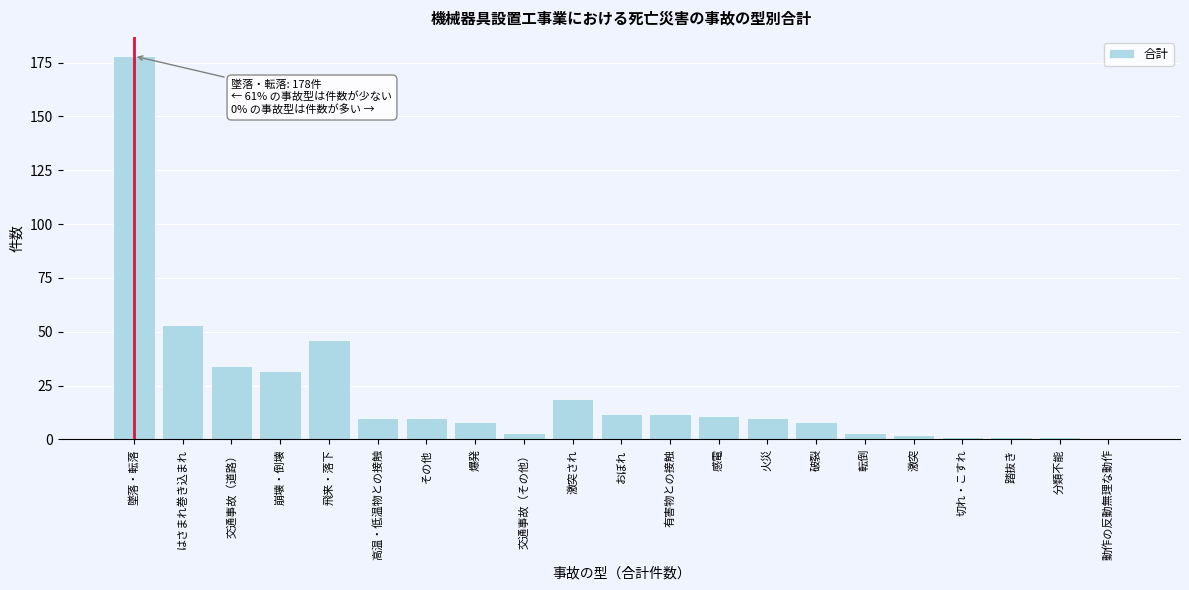

Reading left to right, what are all the values shown in this chart?

墜落・転落=178	はさまれ巻き込まれ=53	交通事故（道路）=34	崩壊・倒壊=32	飛来・落下=46	高温・低温物との接触=10	その他=10	爆発=8	交通事故（その他）=3	激突され=19	おぼれ=12	有害物との接触=12	感電=11	火災=10	破裂=8	転倒=3	激突=2	切れ・こすれ=1	踏抜き=1	分類不能=1	動作の反動無理な動作=0